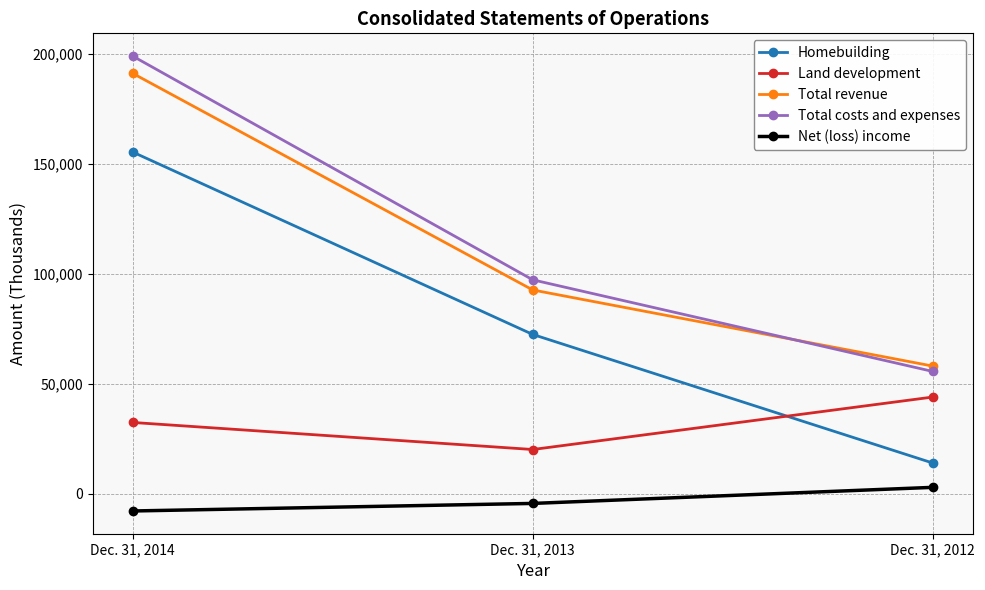

What is the difference between the Net (loss) income values at Dec. 31, 2014 and Dec. 31, 2012?

10739